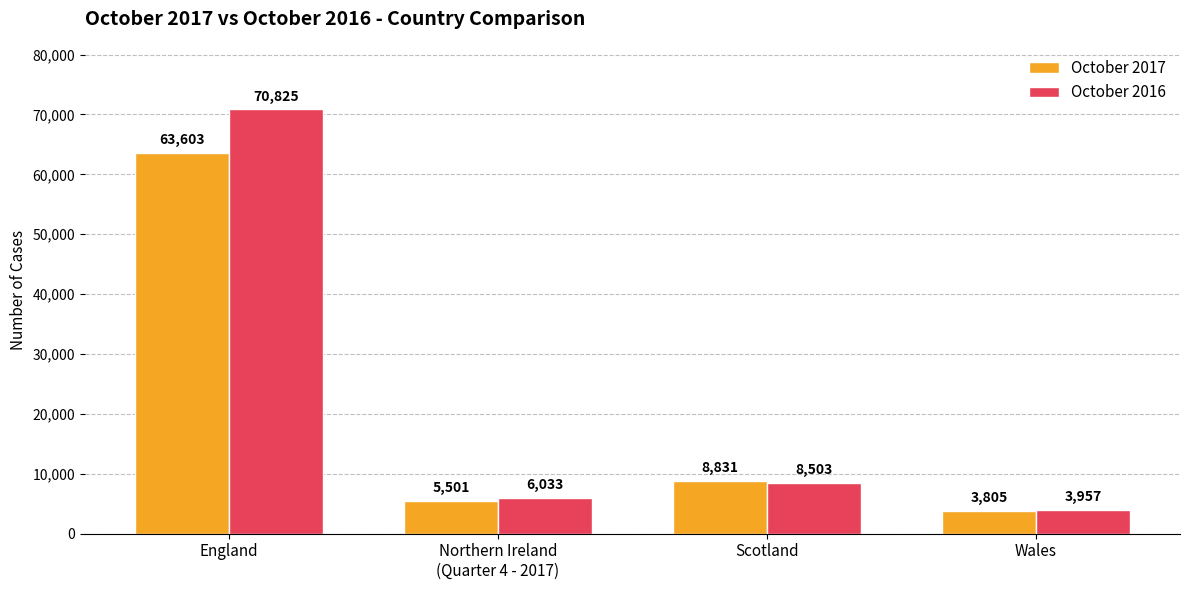

What is the difference between the maximum and second lowest values in the October 2017 series?

58102